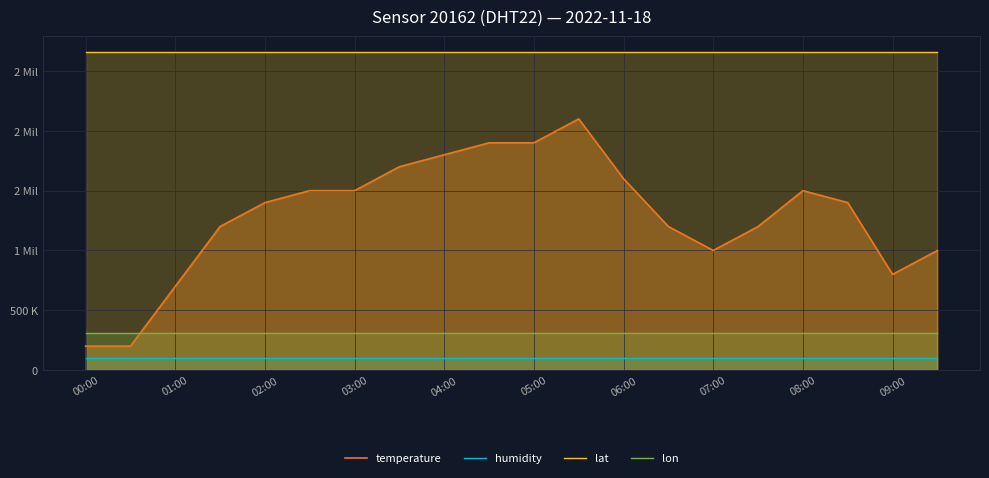

Does the chart display data point markers on the line(s)?

No